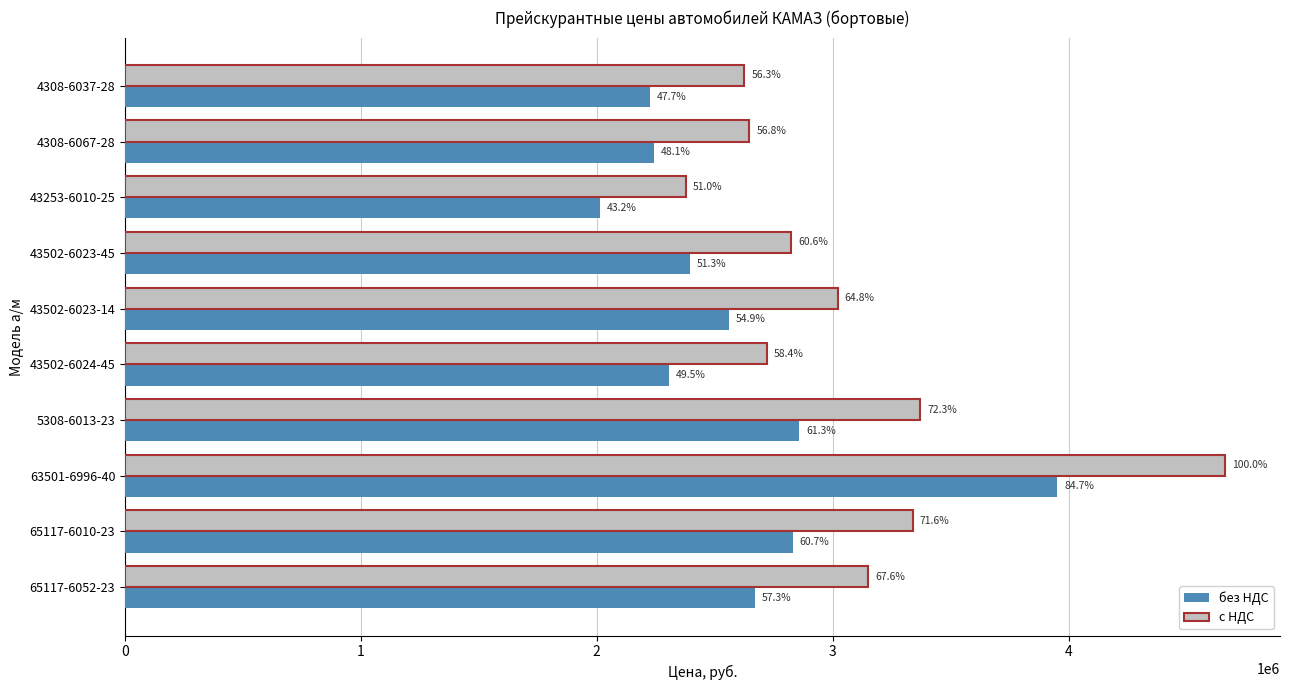

Which series has the largest total across all categories?

с НДС